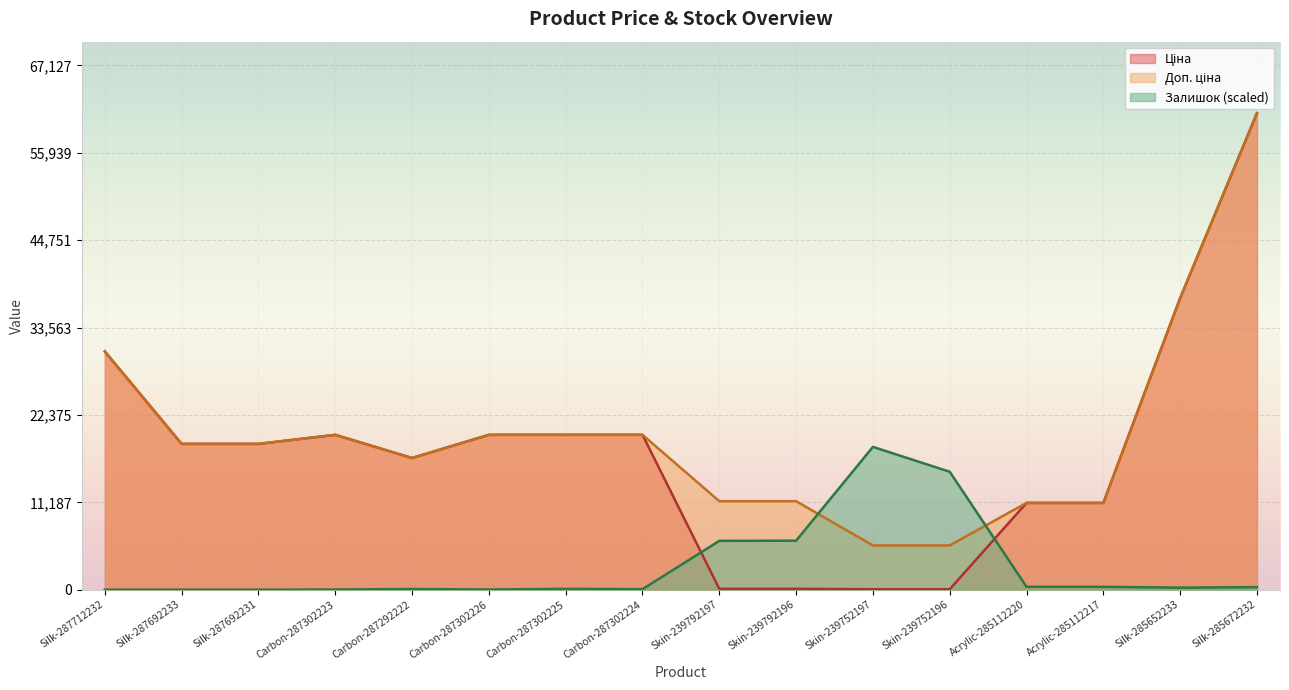

Is the value of Залишок at Silk-287692233 greater than the value of Ціна at Skin-239752197?

No